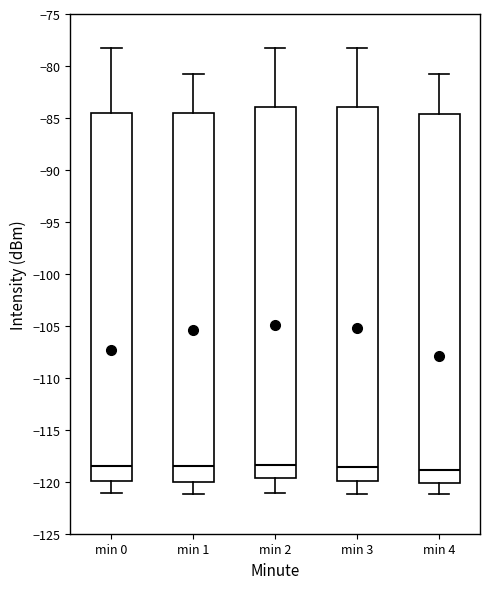

Reading left to right, read every box against the y-axis: the position of its median line, the range the box covers, and the ends of its whiskers. The values are not printed on the chart, so give them approximately, as read against the axis.

min 0: median -118.5, box -120.0 to -84.5, whiskers -121.0 to -78.5
min 1: median -118.5, box -120.0 to -84.5, whiskers -121.0 to -80.5
min 2: median -118.5, box -119.5 to -84.0, whiskers -121.0 to -78.5
min 3: median -118.5, box -120.0 to -84.0, whiskers -121.0 to -78.5
min 4: median -119.0, box -120.0 to -84.5, whiskers -121.0 to -80.5